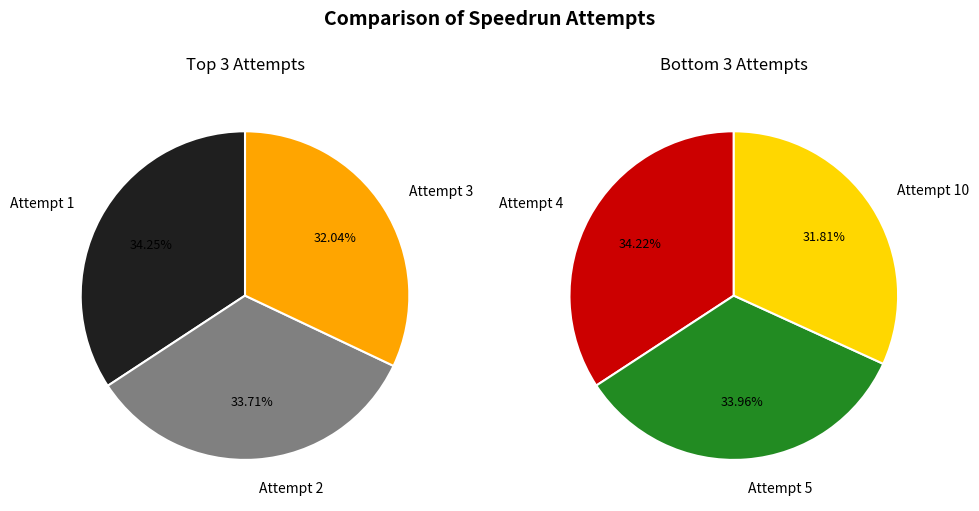

How many slices are in this pie chart?

6